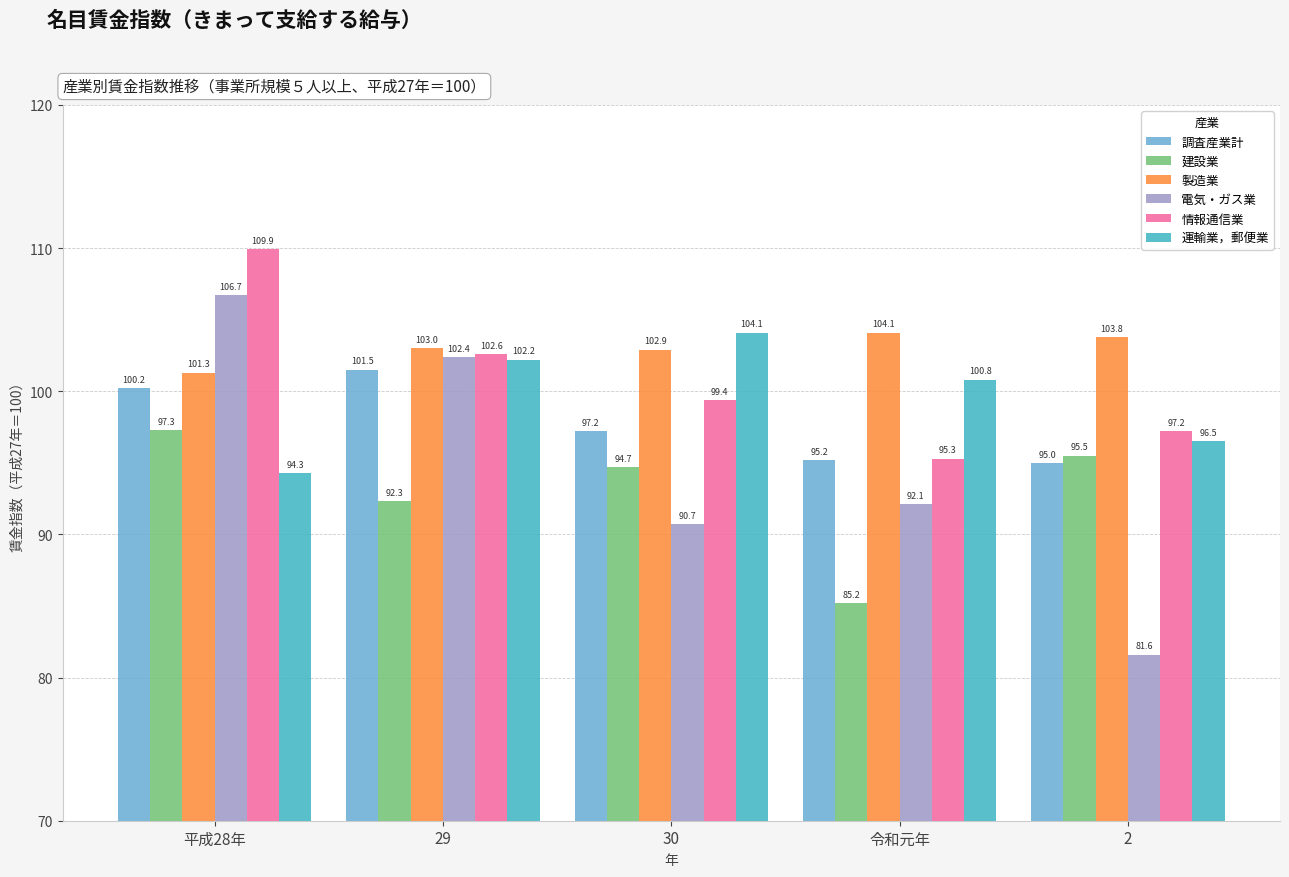

The value of 情報通信業 at 令和元年 is 95.3. True or false?

True